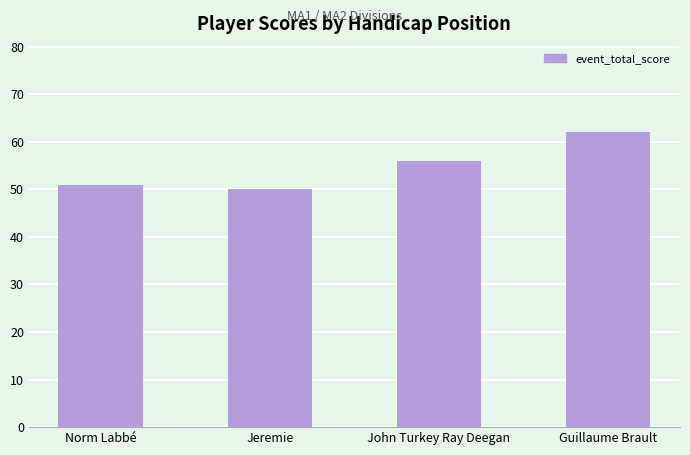

What is the difference between the maximum and minimum values?

12